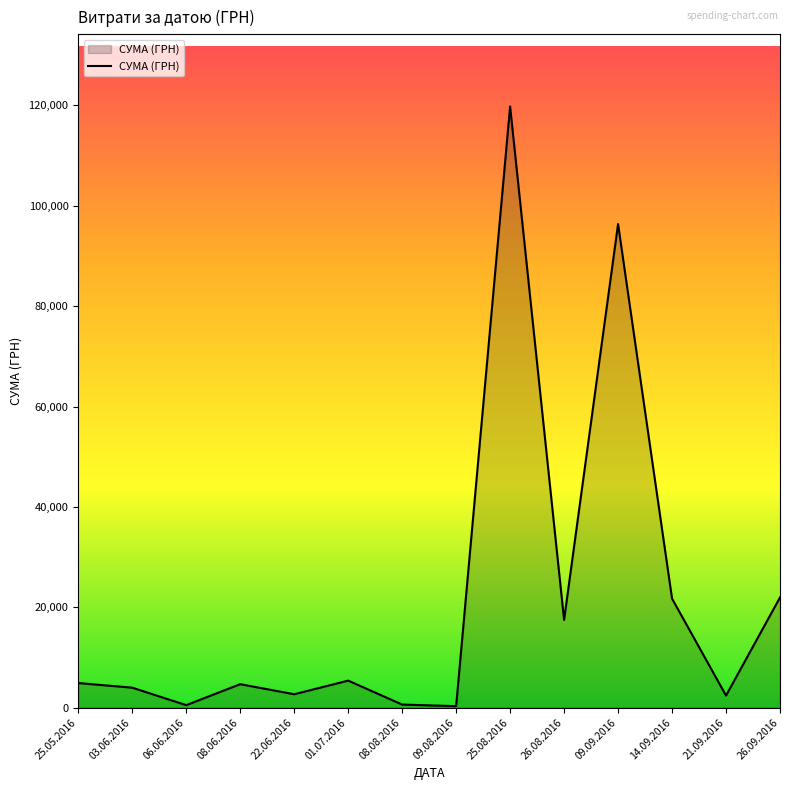

Which has a higher value, 03.06.2016 or 14.09.2016?

14.09.2016